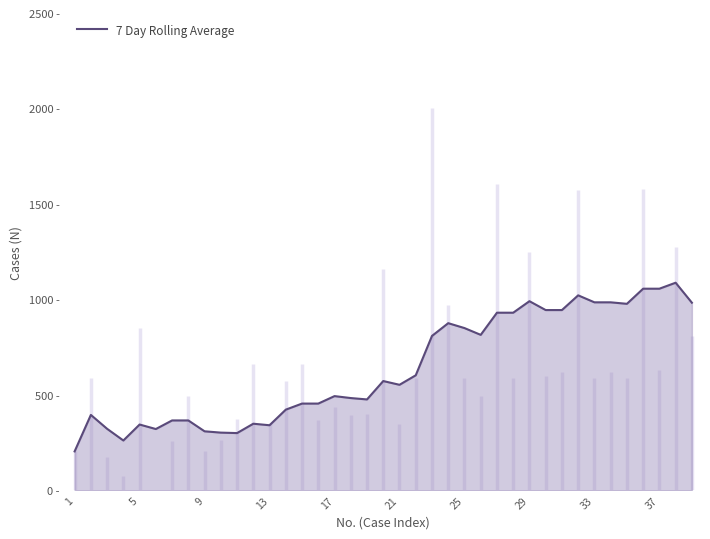

At which category does the chart reach its minimum across all series?

1